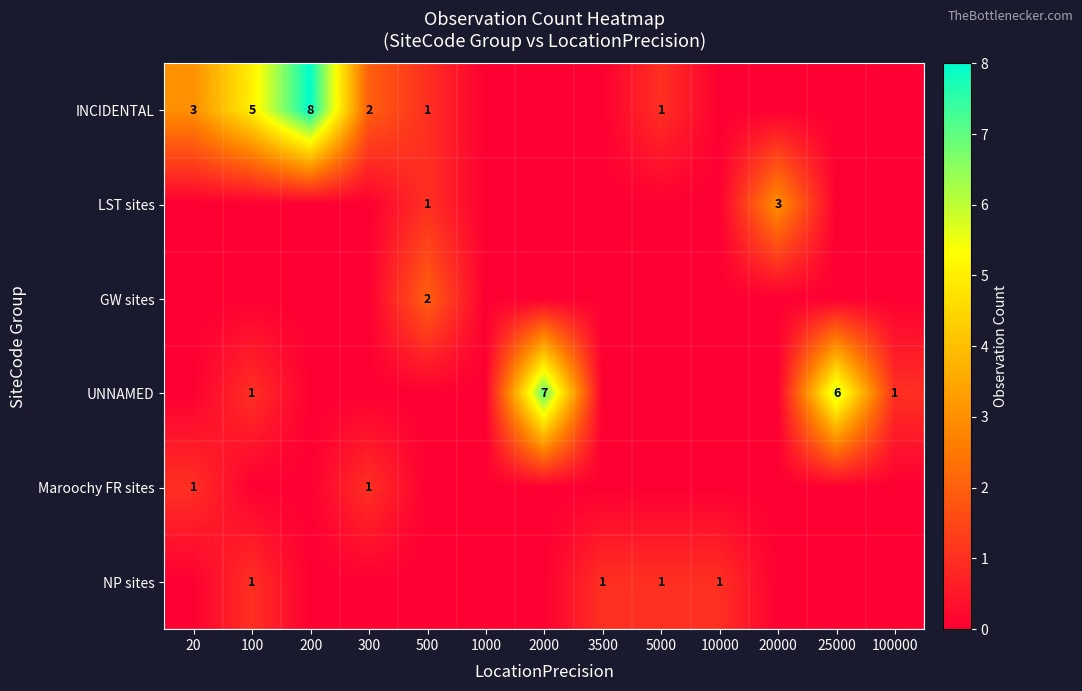

True or false: INCIDENTAL has a value of 3 at 20.

True